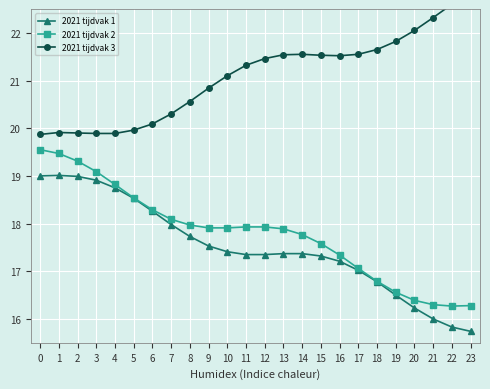

What is the maximum value shown in the chart?

22.8